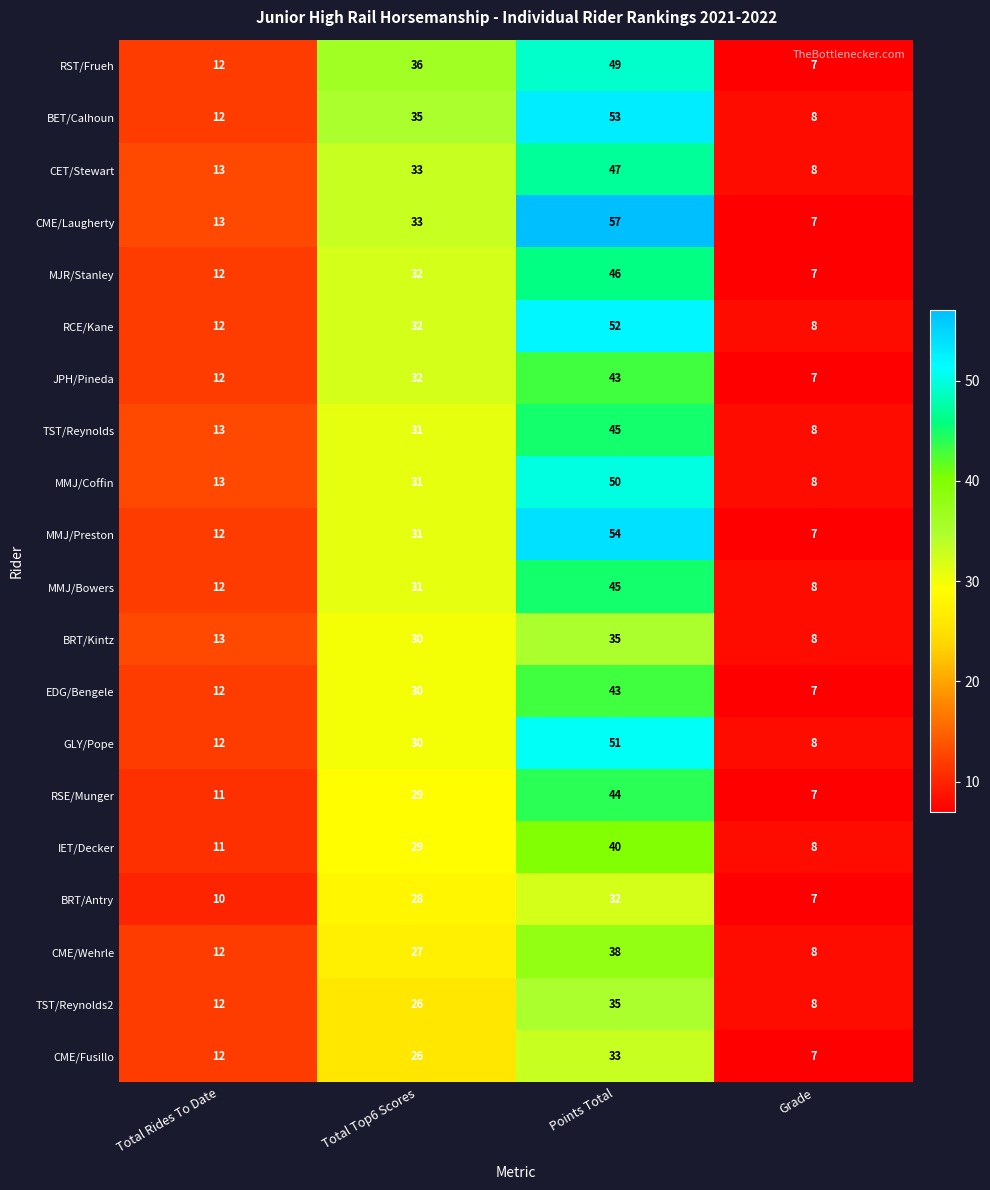

Which series has the widest spread of values?

CME/Laugherty